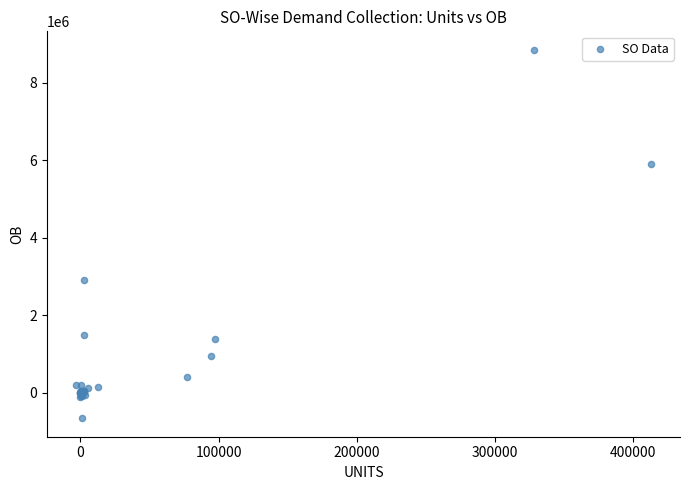

What Y value in the scatter plot is closest to 4093660?

2917640.8